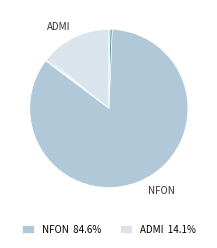

Is there any slice that represents more than half of the pie?

Yes